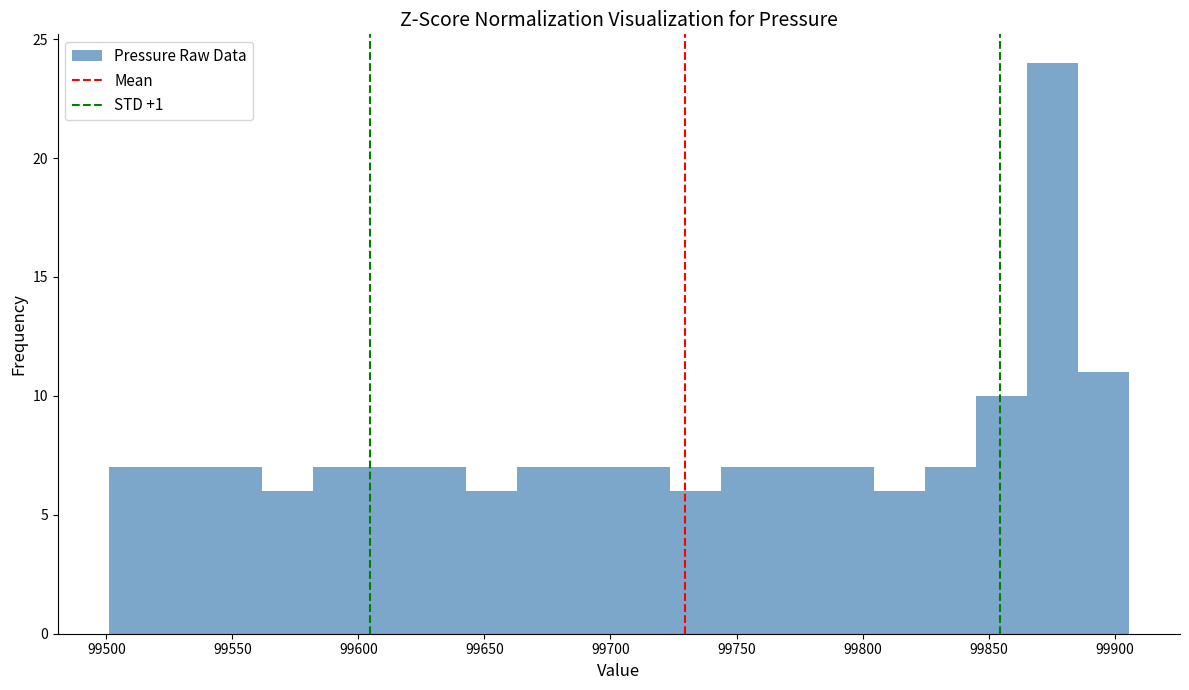

Which range on the x-axis has the tallest bar?

99865 to 99885